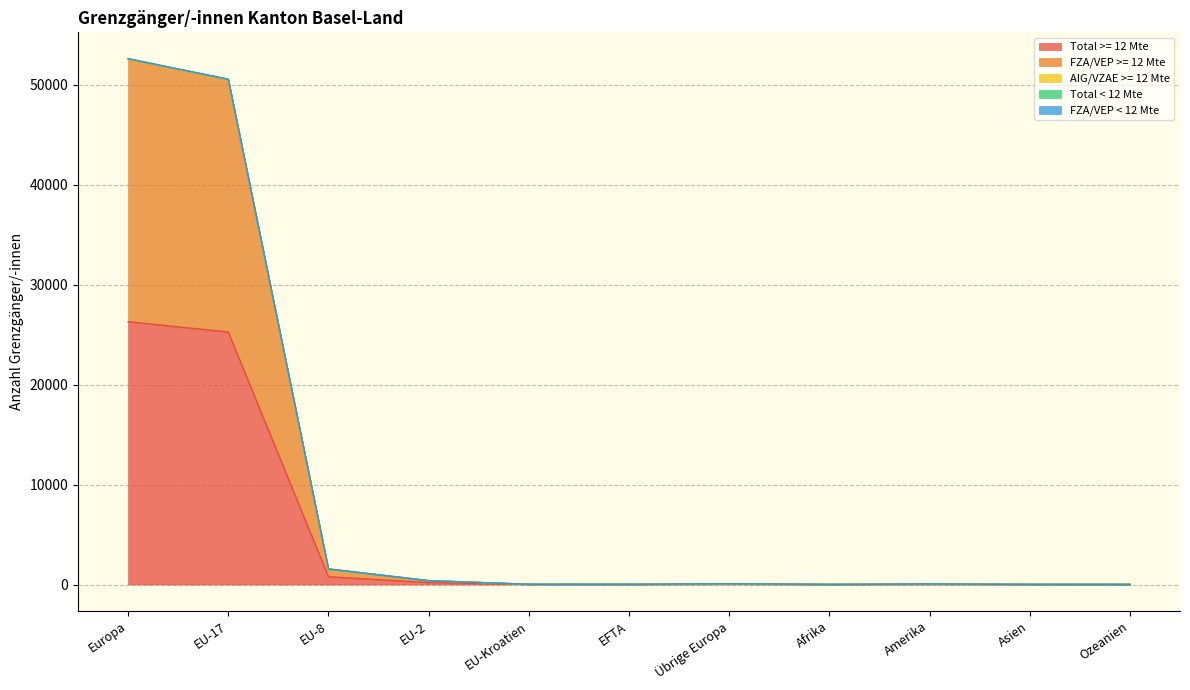

List the labels in order of FZA/VEP >= 12 Mte value, largest first.

Europa, EU-17, EU-8, EU-2, Übrige Europa, Amerika, EU-Kroatien, EFTA, Asien, Afrika, Ozeanien